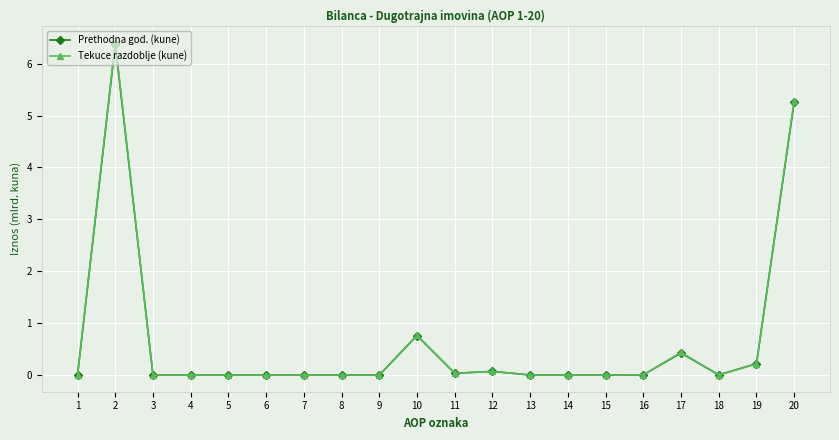

What is the maximum value for Prethodna god. (kune)?

6.4